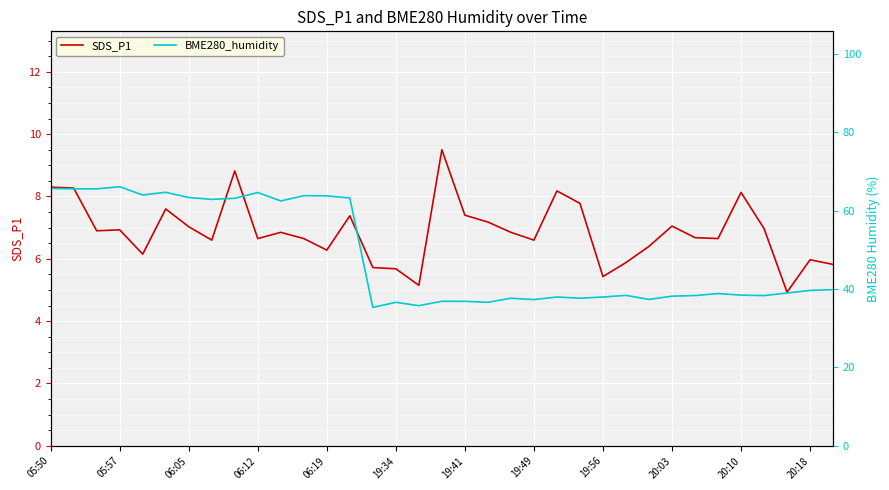

What is the average value of the SDS_P1 series?

6.9